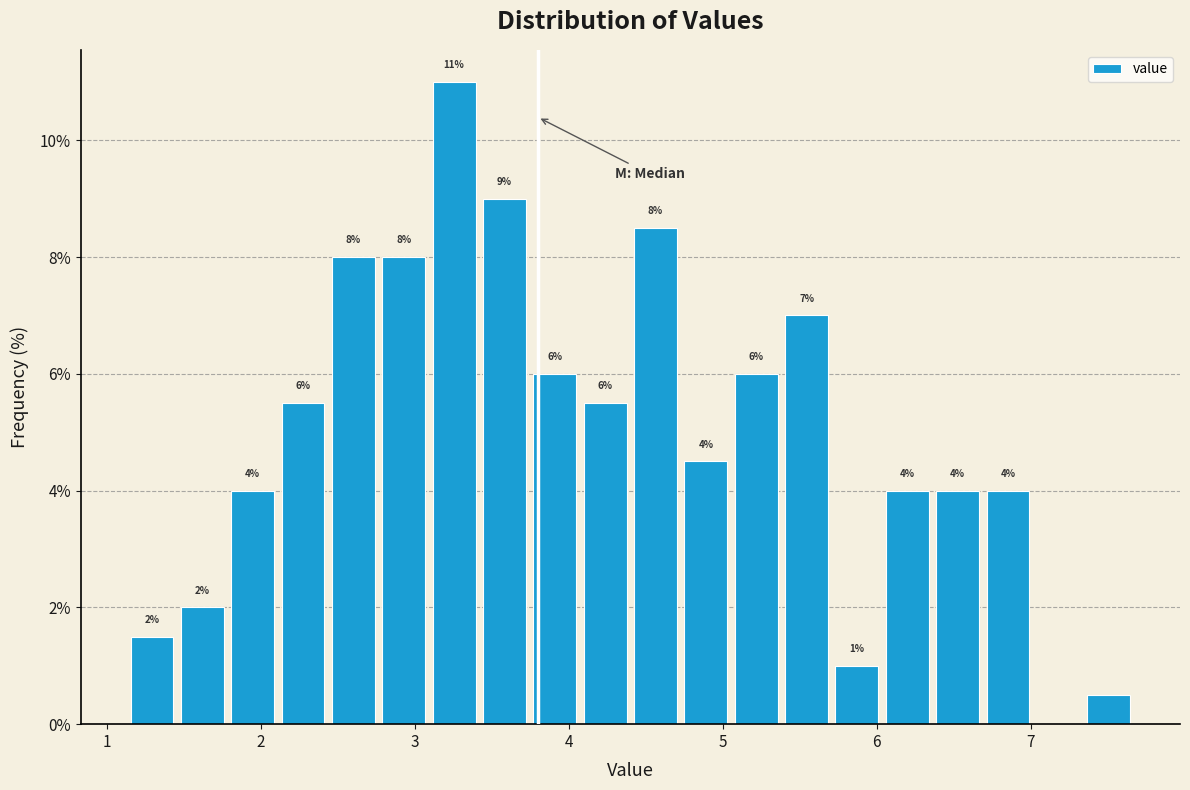

Read against the x-axis, roughly where is the centre of the tallest bar?

3.3